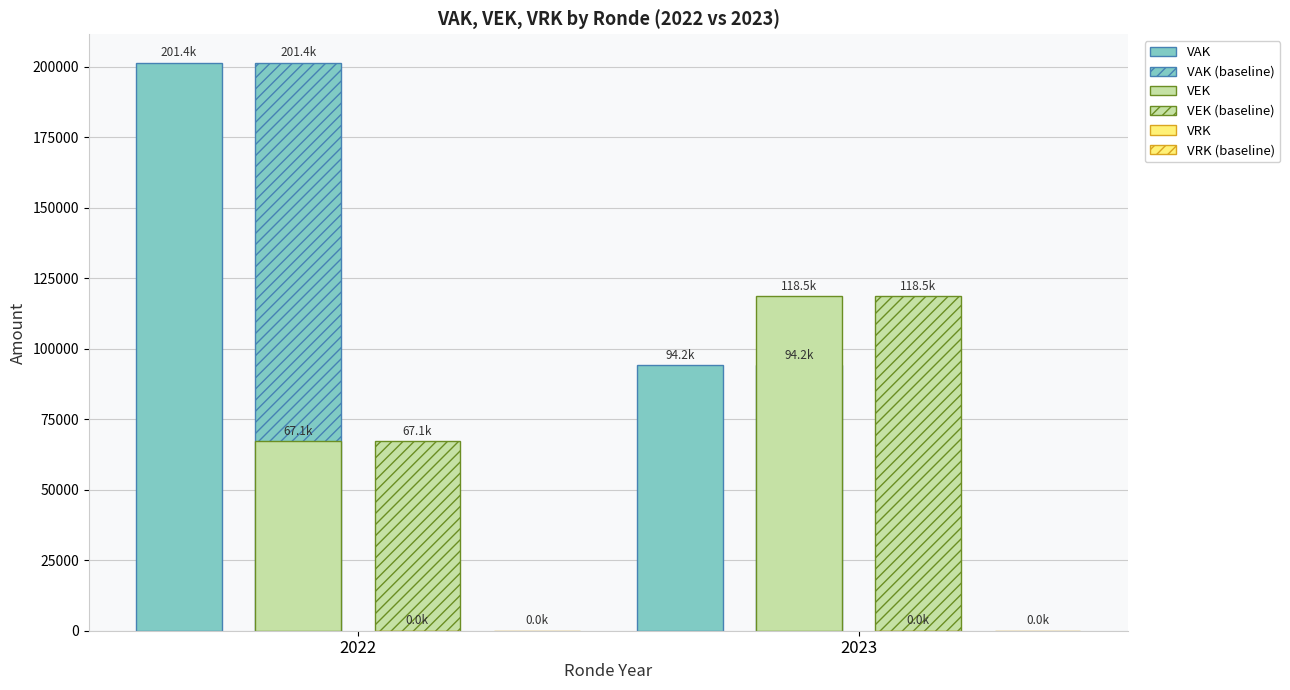

What is the sum of all VEK (baseline) values?

185664